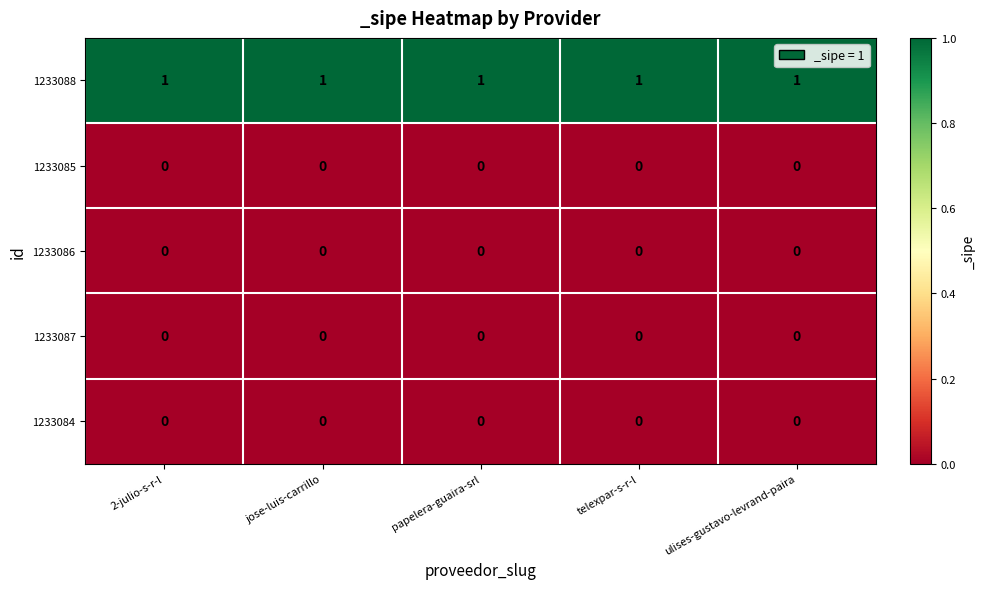

Which series has the largest total across all categories?

1233088